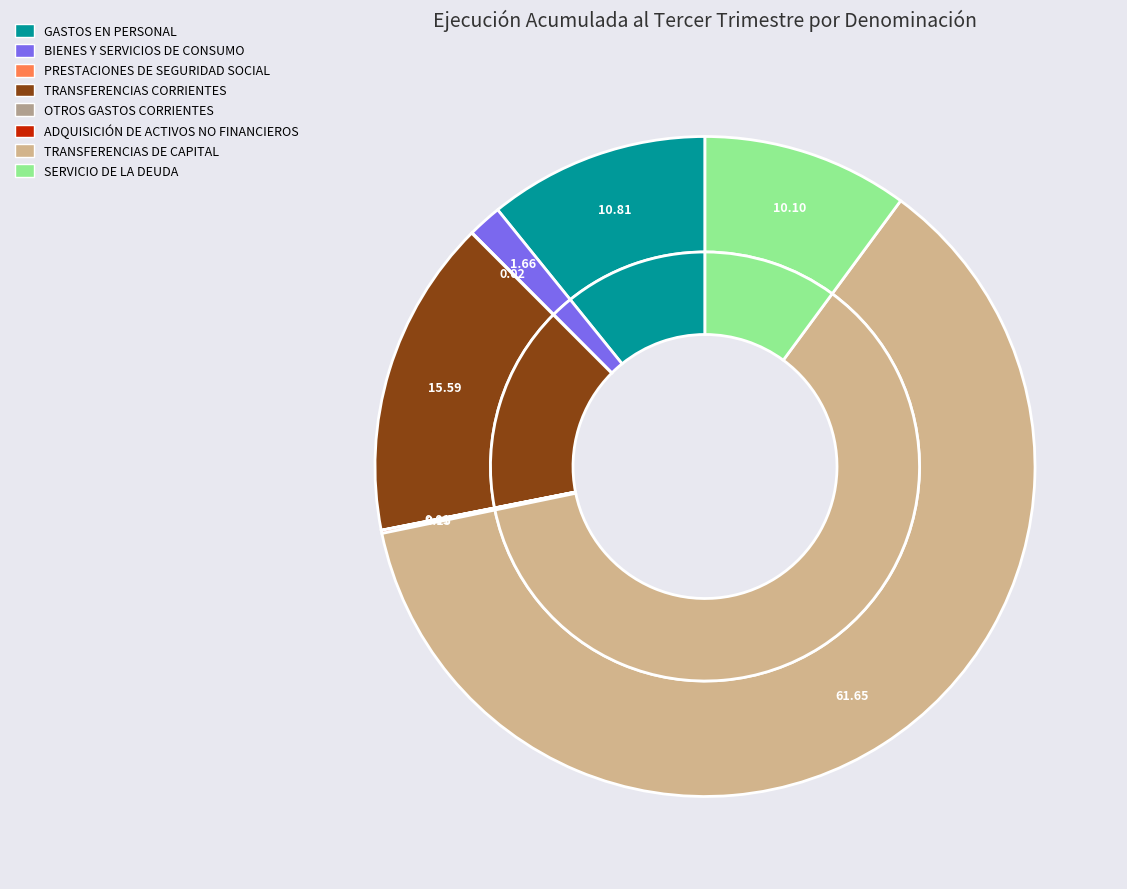

To the nearest percent, what is the difference between the largest and smallest slice percentages?

62%